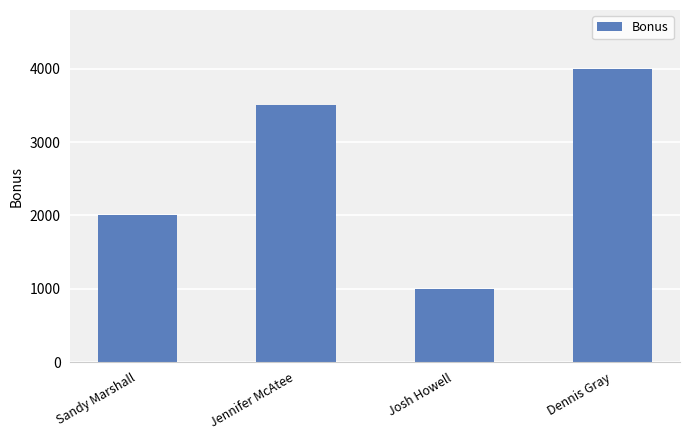

What is the sum of the values at Dennis Gray and Sandy Marshall?

6000